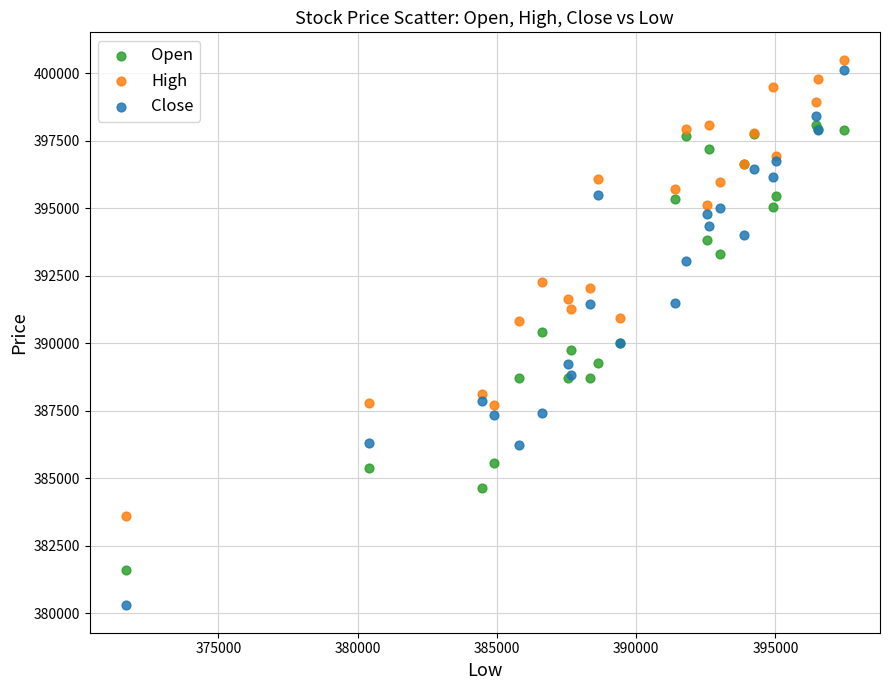

What are all the series names shown in the legend?

Open, High, Close